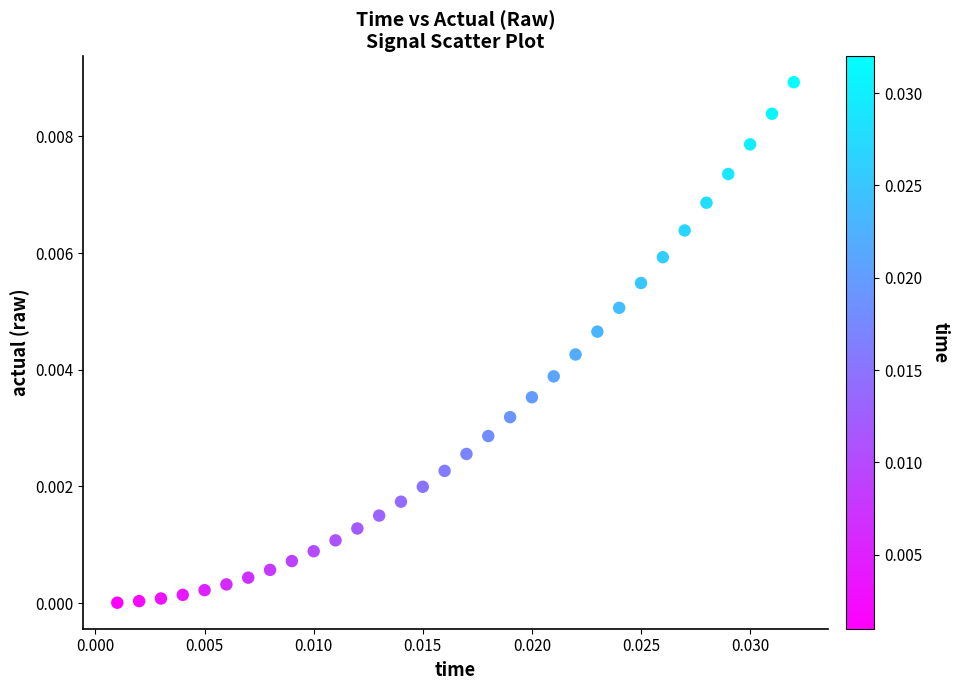

How many data points are displayed?

32